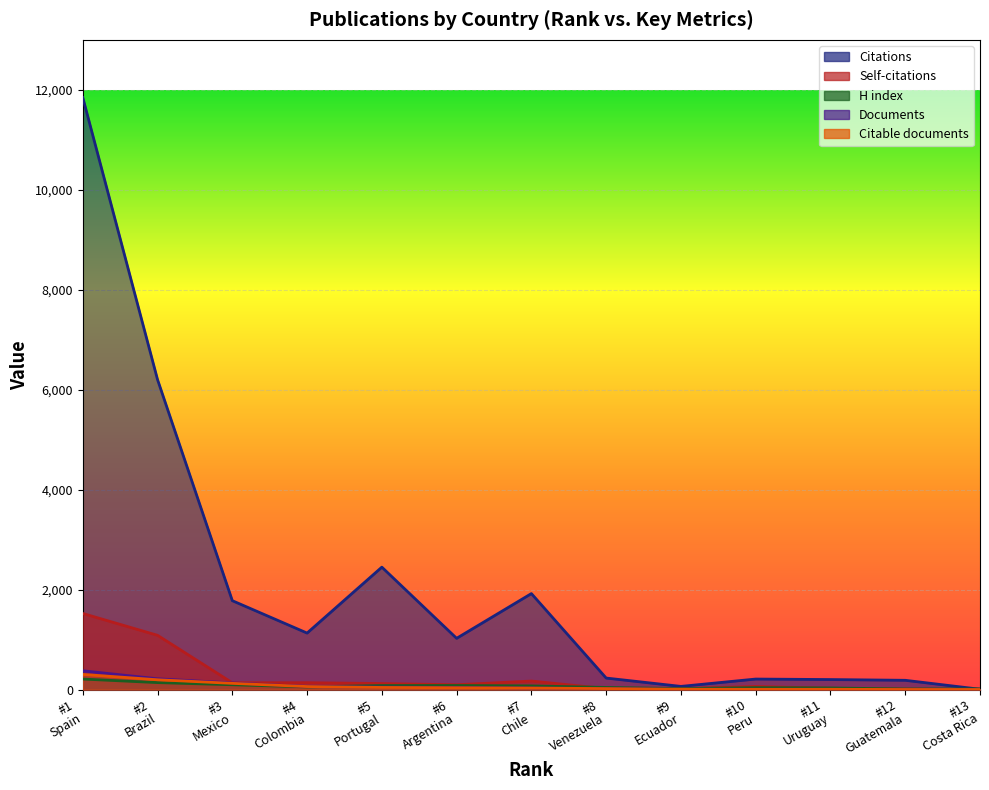

What is the value of the H index point at the 12th from the left?

12